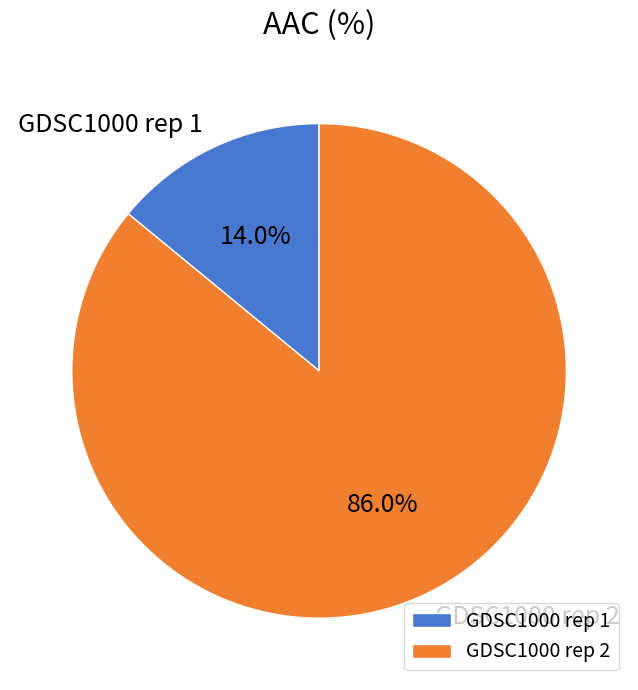

How many slices are in this pie chart?

2